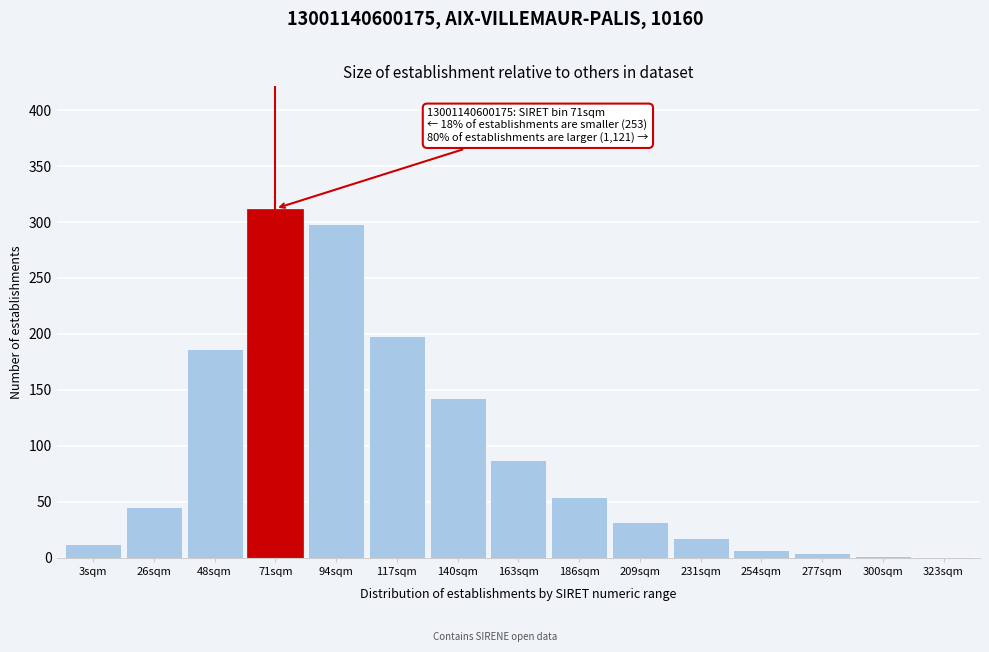

Which label corresponds to the largest value in the chart?

71sqm